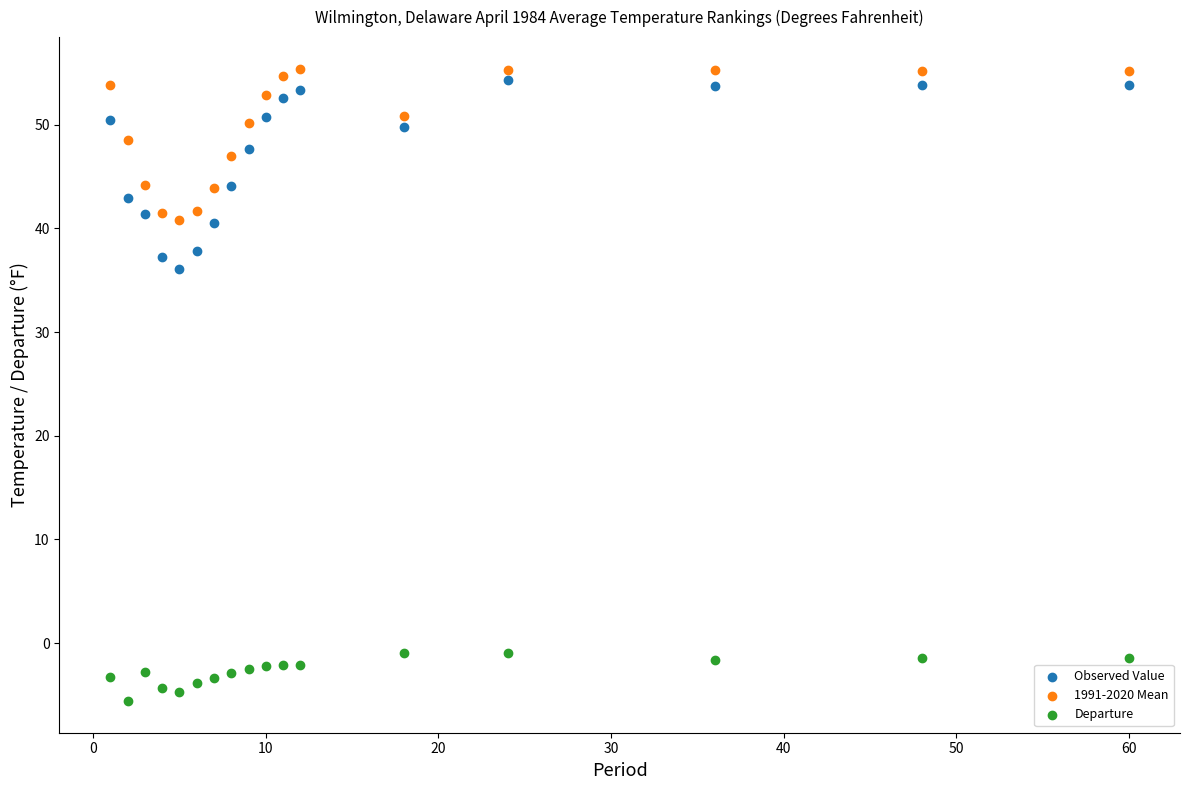

Which series reaches the minimum Y coordinate?

Departure